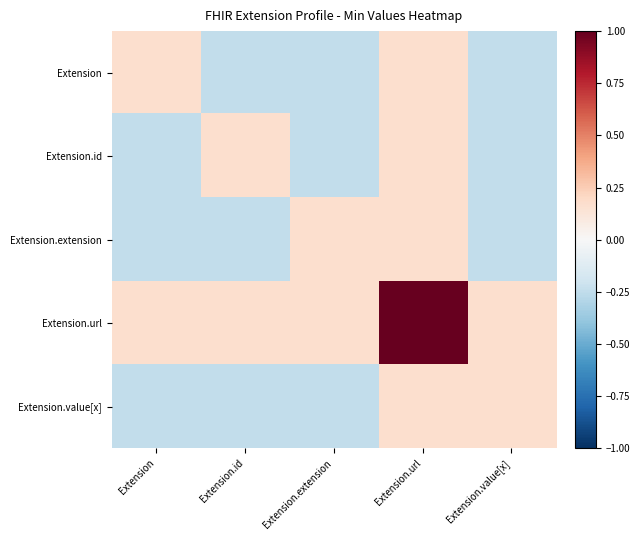

Count the number of categories in the chart.

5